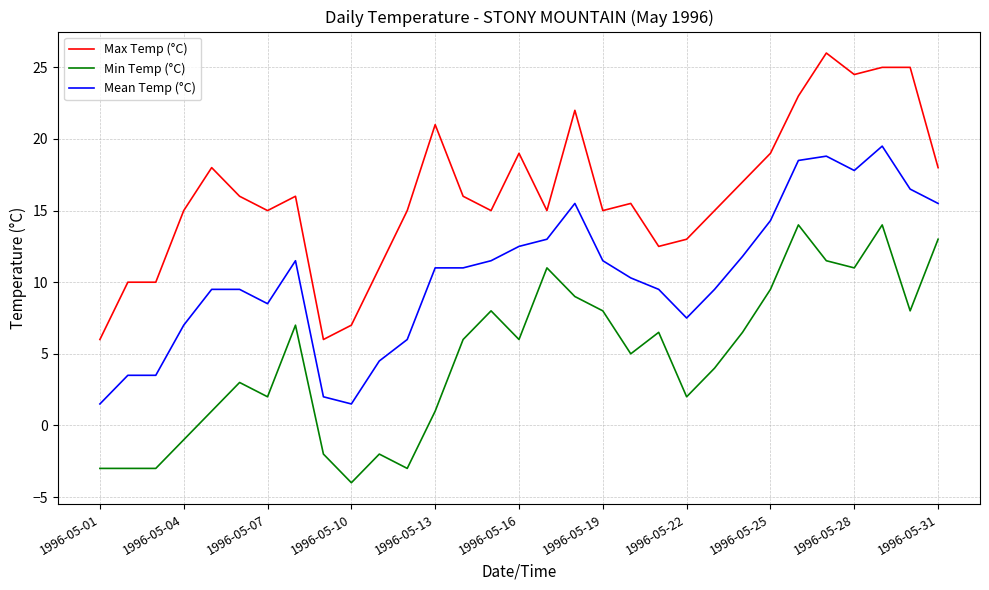

What are all the series names shown in the legend?

Max Temp (°C), Min Temp (°C), Mean Temp (°C)